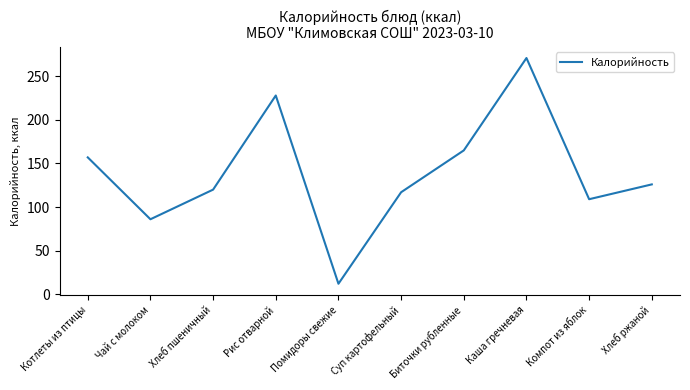

What position from the right is Помидоры свежие?

6